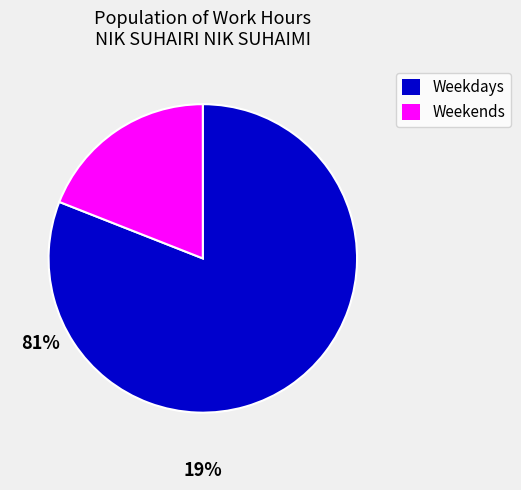

Is there a majority slice in this chart?

Yes